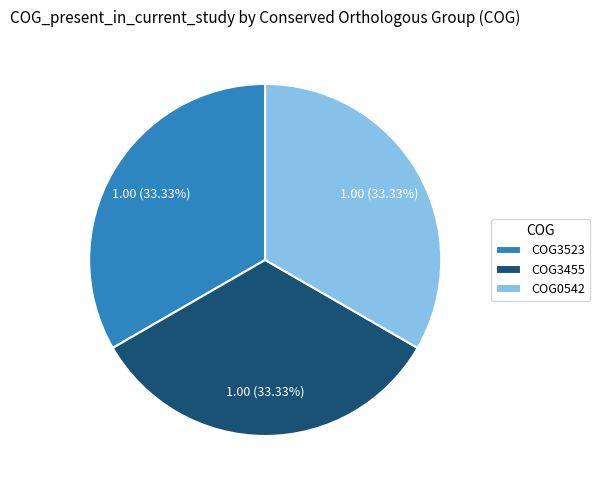

To the nearest percent, what is the difference between the largest and smallest slice percentages?

0%